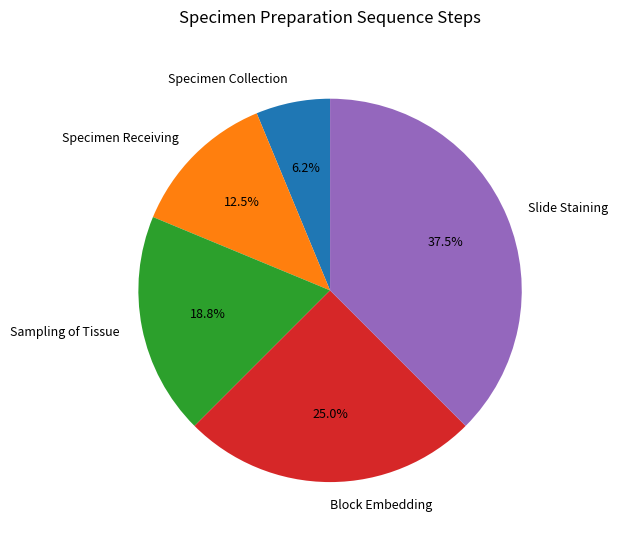

To the nearest percent, what is the combined percentage of Sampling of Tissue and Specimen Receiving?

31%